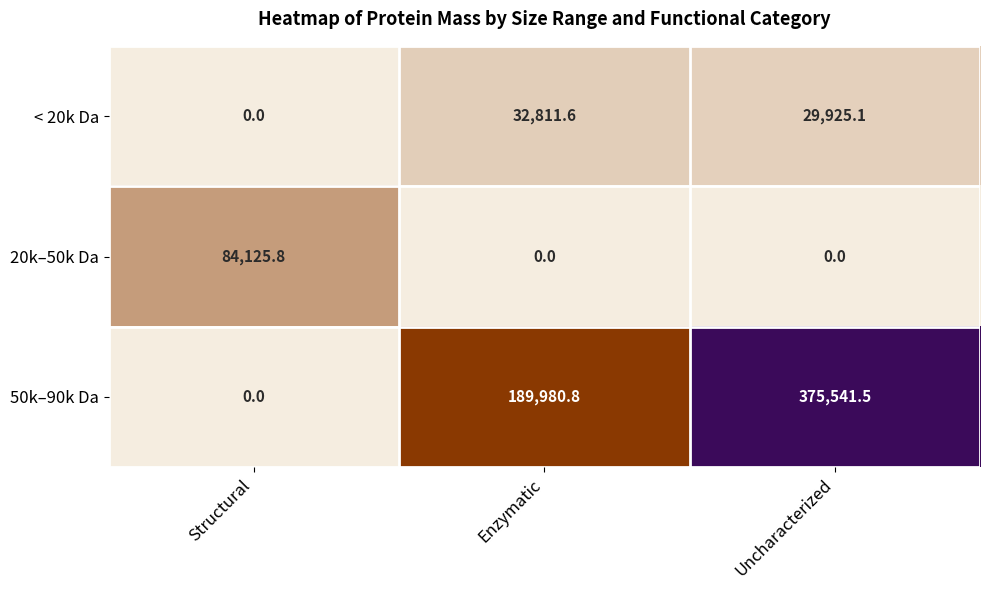

Rank the series by their maximum value, from highest to lowest.

50k–90k Da, 20k–50k Da, < 20k Da